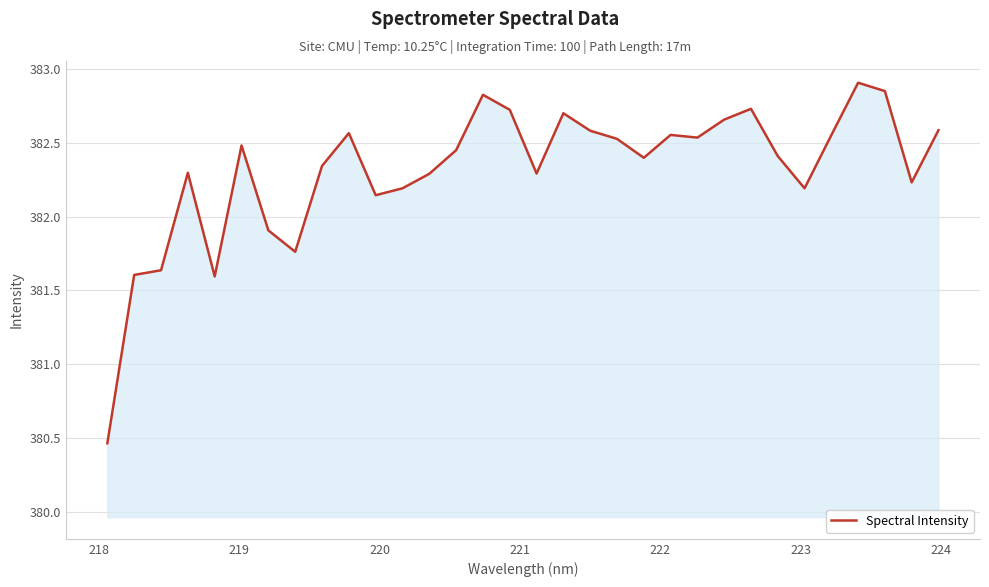

What is the difference between the maximum and minimum values?

2.4